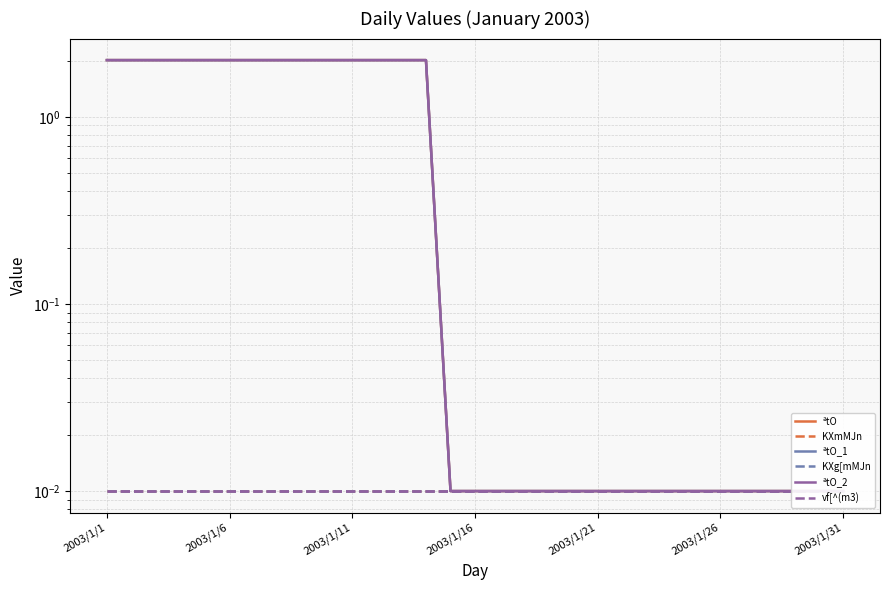

Which category has the highest value in the ªtO_2 series?

2003/1/1